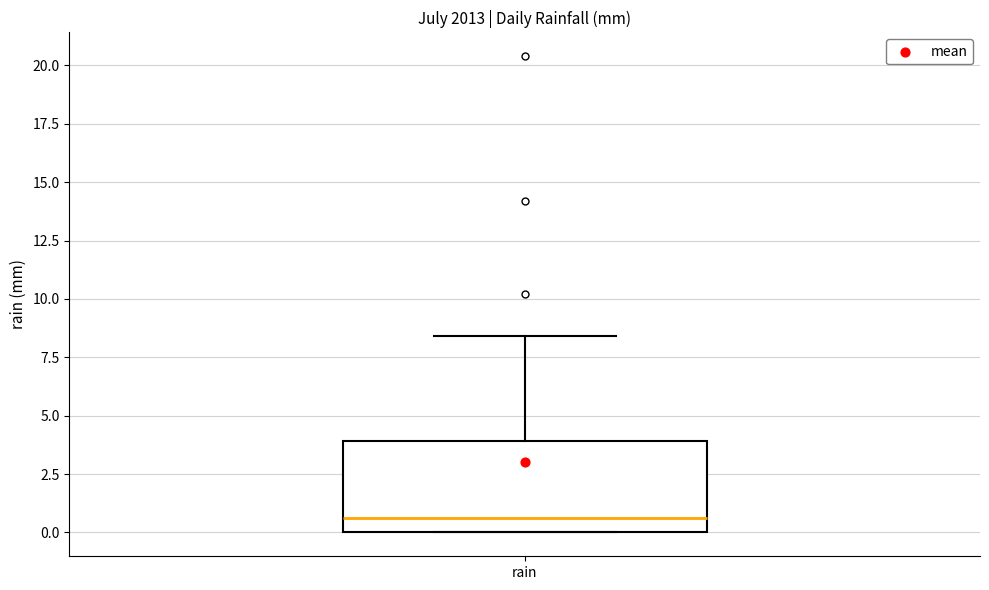

Transcribe this box plot: give where the median line is, the range the box spans, and where the two whiskers end, as read against the y-axis. The values are not printed on the chart, so give them approximately, as read against the axis.

median 0.5, box 0.0 to 4.0, whiskers 0.0 to 8.5